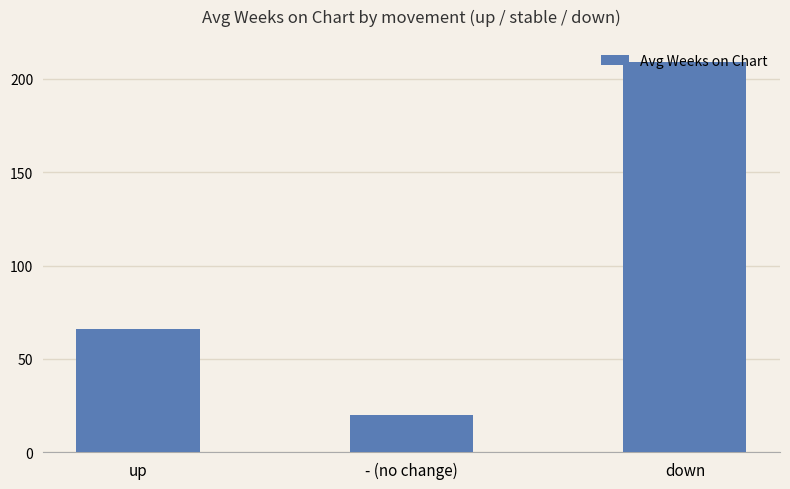

The value at - (no change) is 19.8. True or false?

True